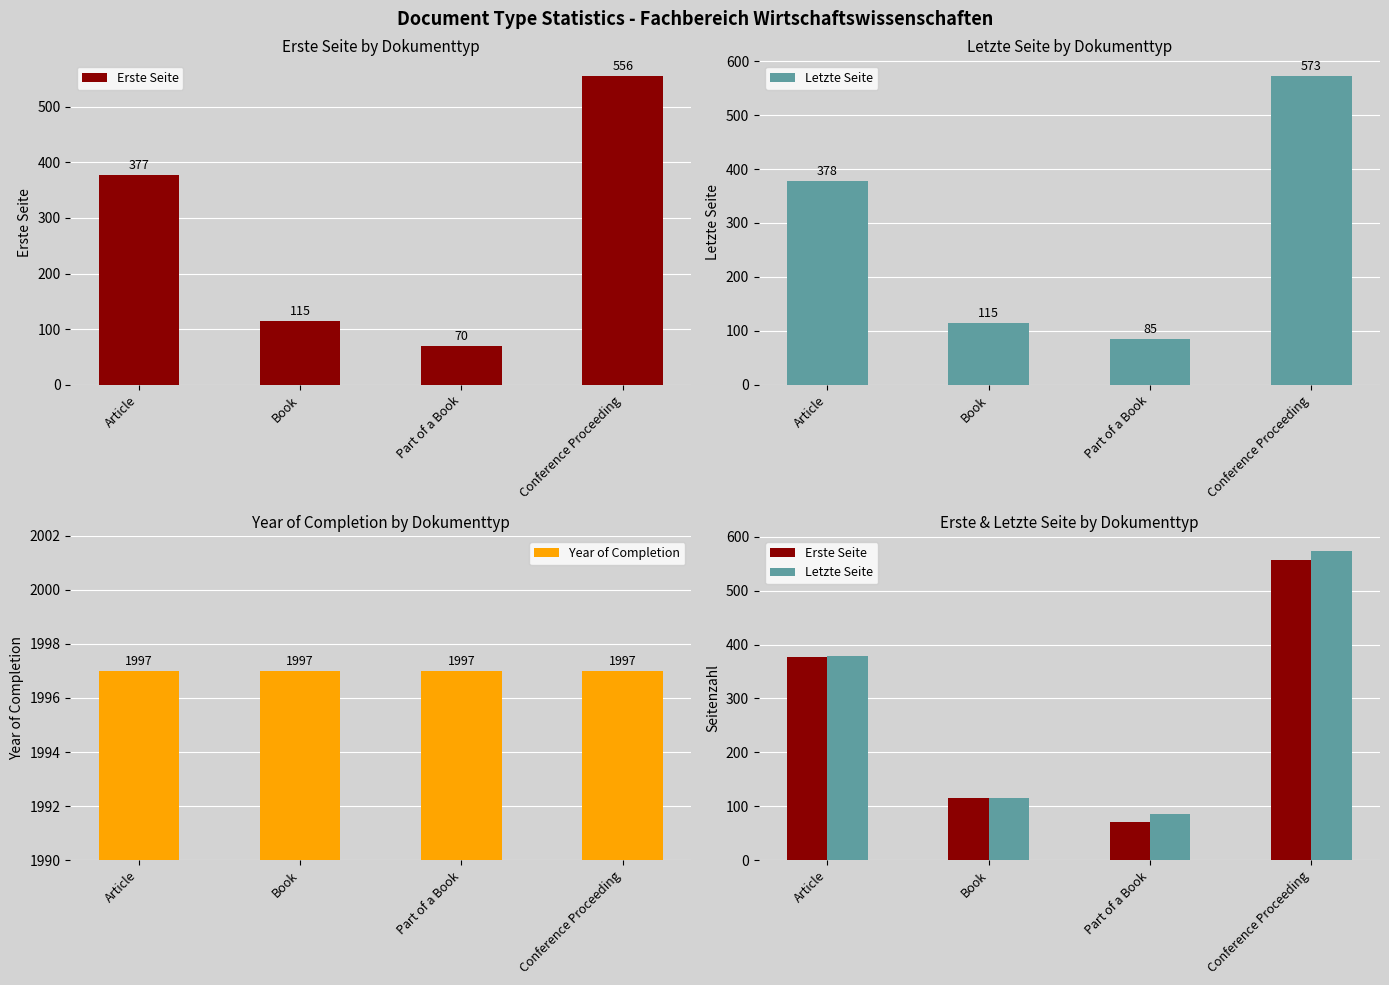

What is the lowest value of the Letzte Seite series?

85